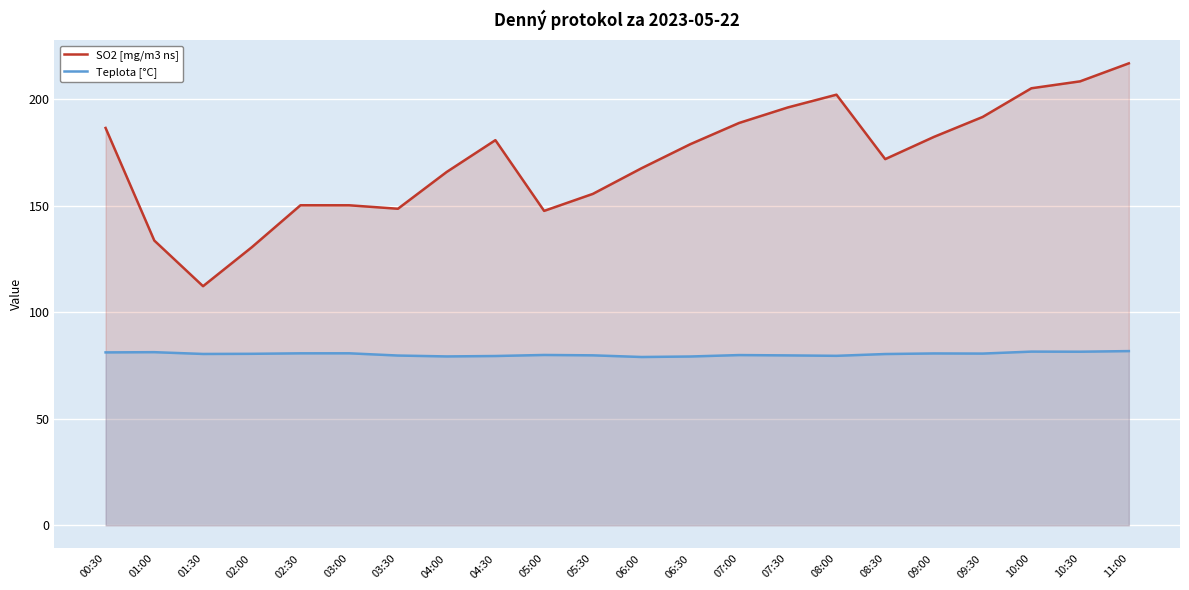

Reading left to right, transcribe all the data shown in this chart.

SO2 [mg/m3 ns]: 00:30=186.5	01:00=133.6	01:30=112.2	02:00=130.5	02:30=150.2	03:00=150.2	03:30=148.6	04:00=165.8	04:30=180.8	05:00=147.6	05:30=155.5	06:00=167.6	06:30=178.9	07:00=188.8	07:30=196.1	08:00=202.1	08:30=171.9	09:00=182.3	09:30=191.7	10:00=205.1	10:30=208.4	11:00=216.8
Teplota [°C]: 00:30=81.2	01:00=81.3	01:30=80.4	02:00=80.5	02:30=80.7	03:00=80.7	03:30=79.7	04:00=79.3	04:30=79.5	05:00=80.0	05:30=79.8	06:00=79.0	06:30=79.2	07:00=79.9	07:30=79.8	08:00=79.6	08:30=80.4	09:00=80.7	09:30=80.6	10:00=81.5	10:30=81.5	11:00=81.8